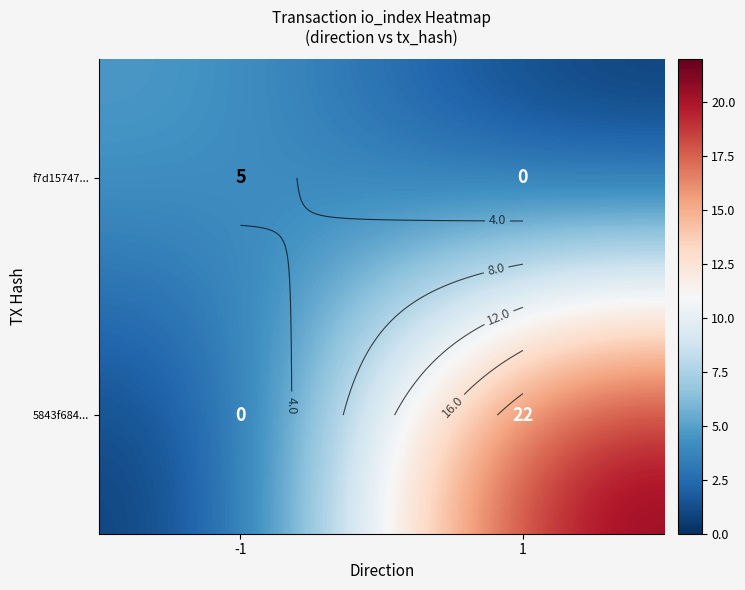

At which label does f7d15747... reach its minimum?

1